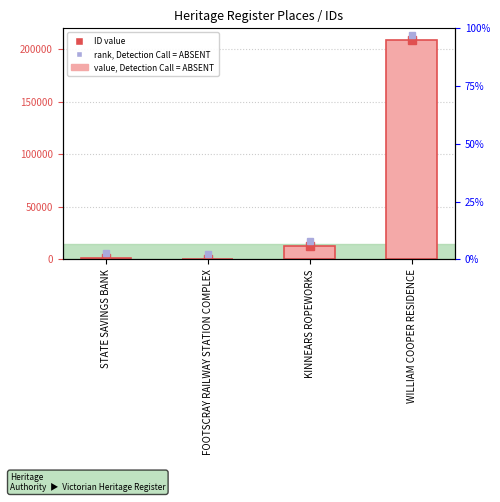

Is it true that the value at WILLIAM COOPER RESIDENCE is 109083?

False